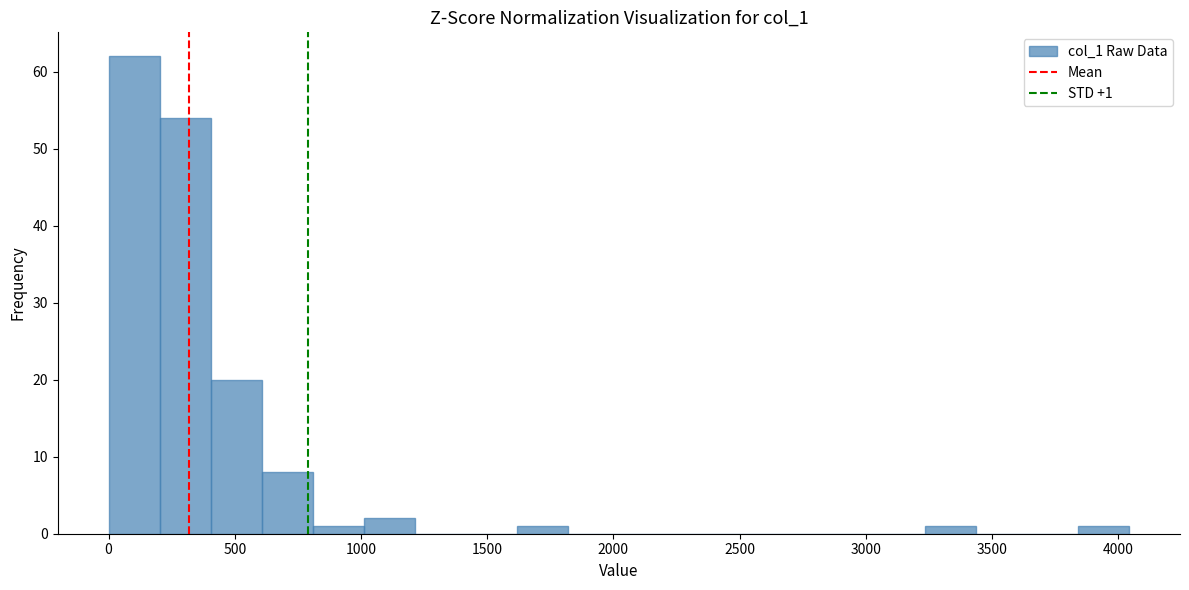

Over which range of the x-axis is the bar tallest?

0 to 200